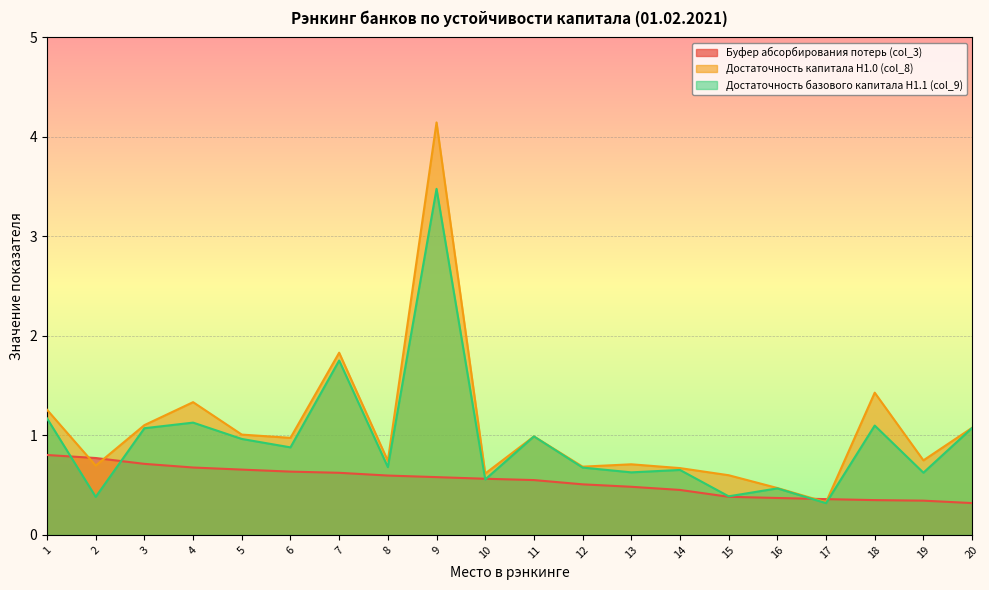

Rank the series by their average value, from highest to lowest.

Достаточность капитала Н1.0 (col_8), Достаточность базового капитала Н1.1 (col_9), Буфер абсорбирования потерь (col_3)